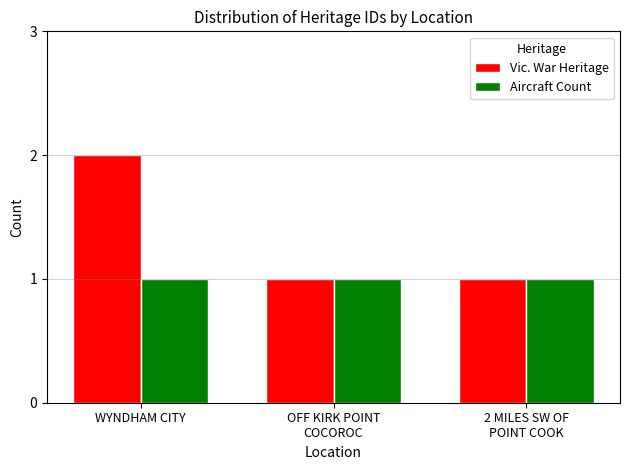

List the series in order of their peak value, highest first.

Vic. War Heritage, Aircraft Count